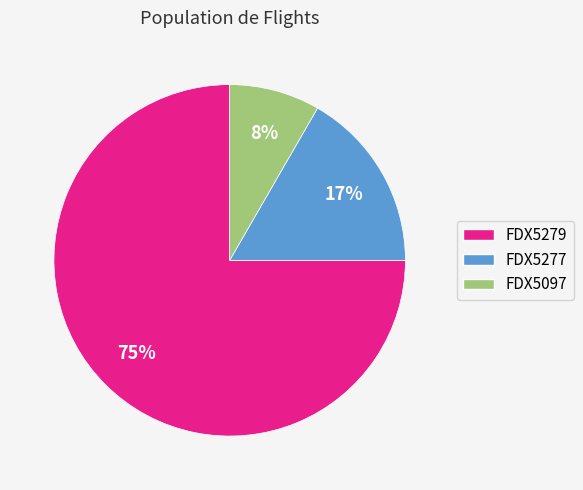

Between FDX5277 and FDX5279, which is larger?

FDX5279